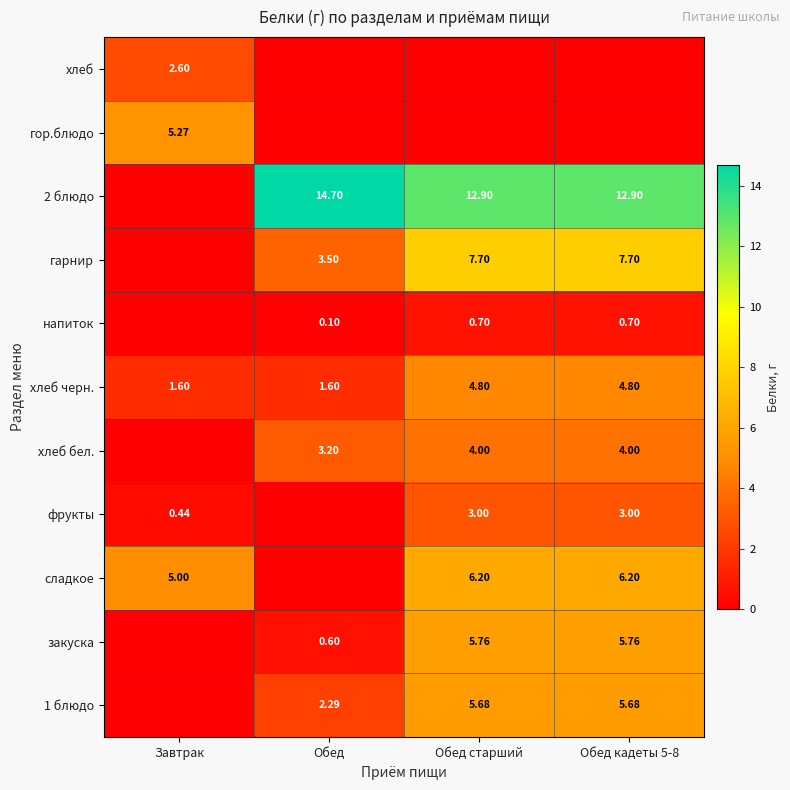

How many data points in хлеб черн. are less than 4?

2